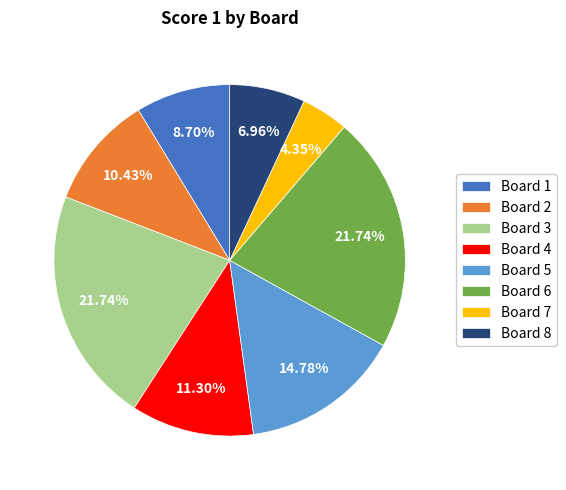

What is the total percentage of Board 3 and Board 1?

30.4%